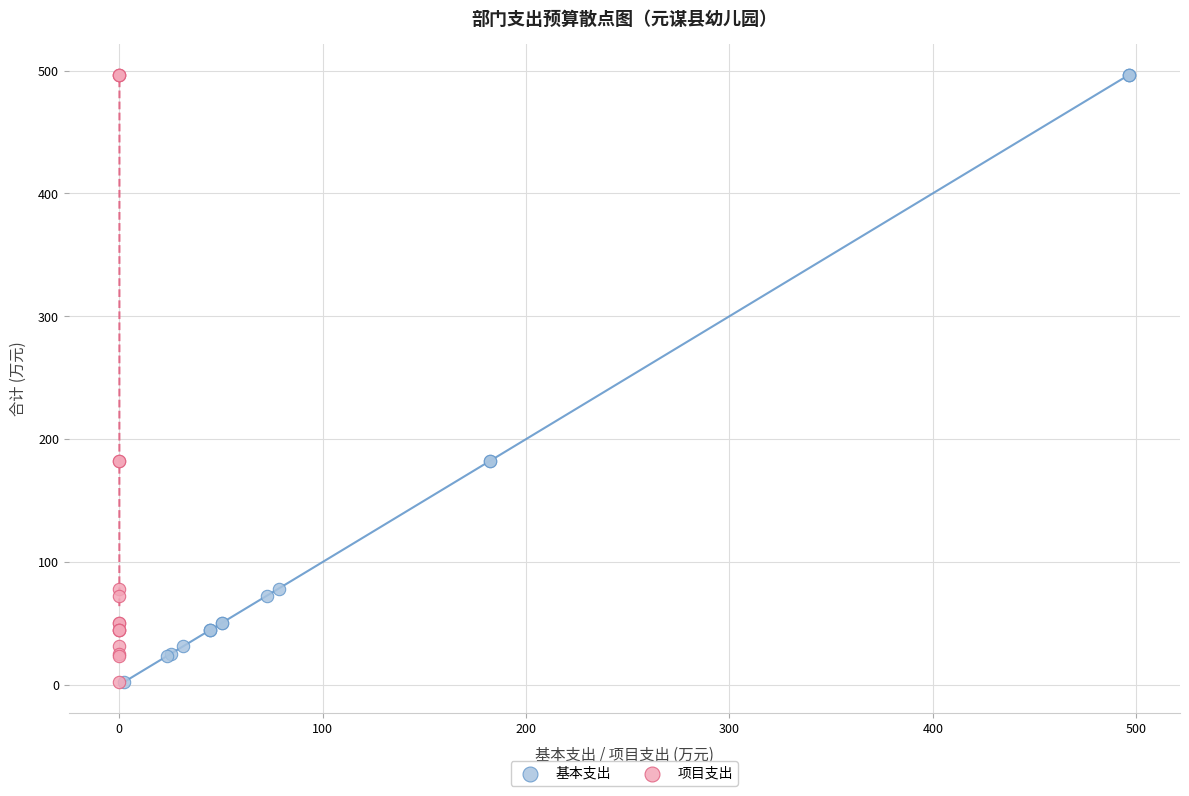

What are all the series names shown in the legend?

基本支出, 项目支出